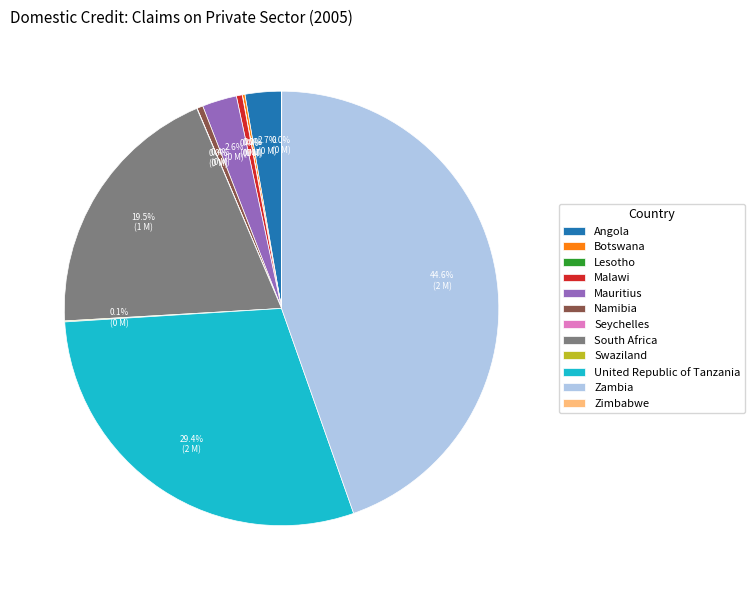

Does South Africa represent more than half of the total?

No